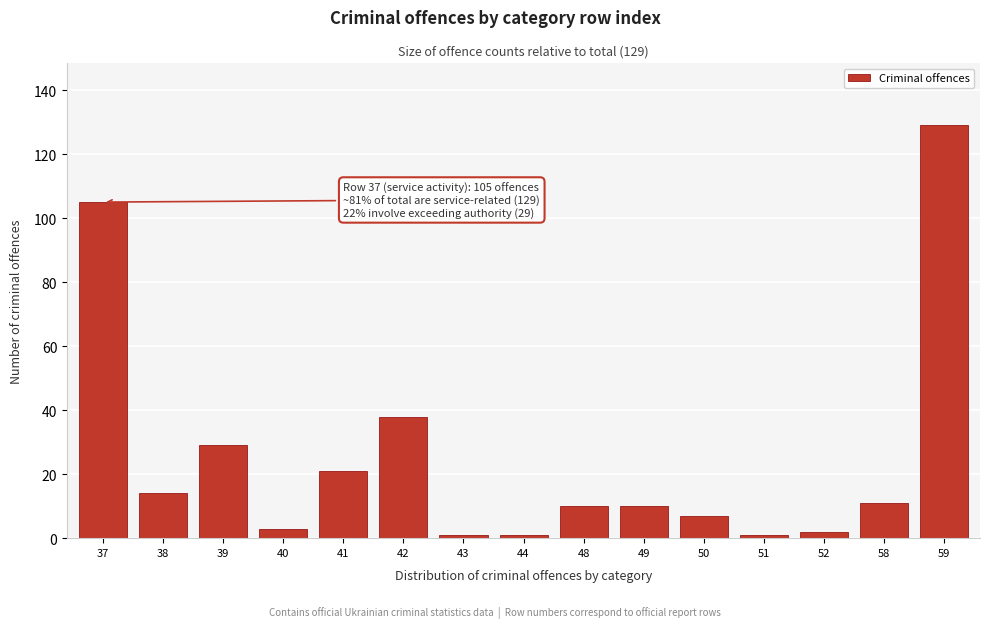

Reading left to right, extract all data points from this chart.

37=105	38=14	39=29	40=3	41=21	42=38	43=1	44=1	48=10	49=10	50=7	51=1	52=2	58=11	59=129